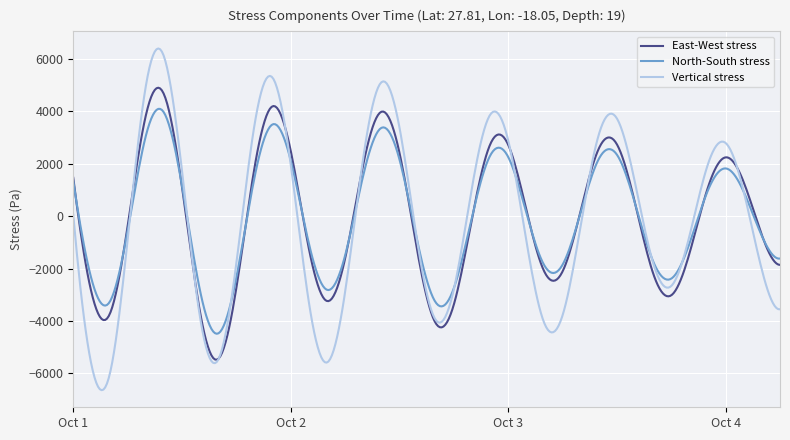

Rank the series by their maximum value, from lowest to highest.

North-South stress, East-West stress, Vertical stress